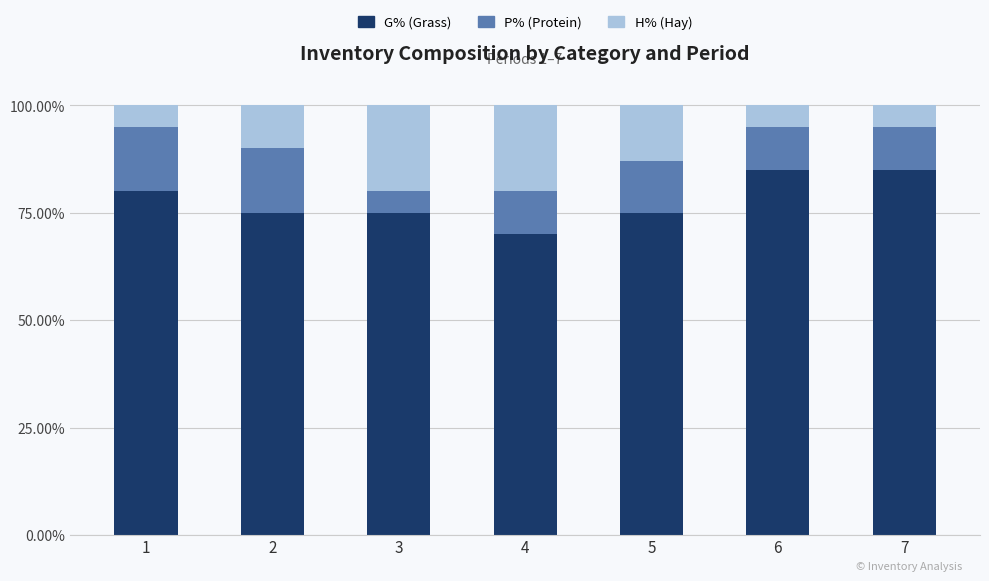

What is the total value across all series at 2?

100